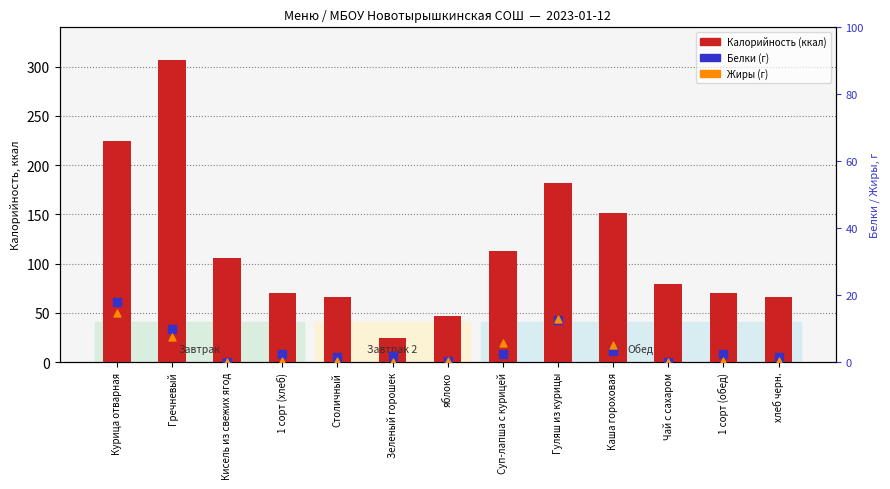

Which series has the widest spread of Y values?

Калорийность (ккал)